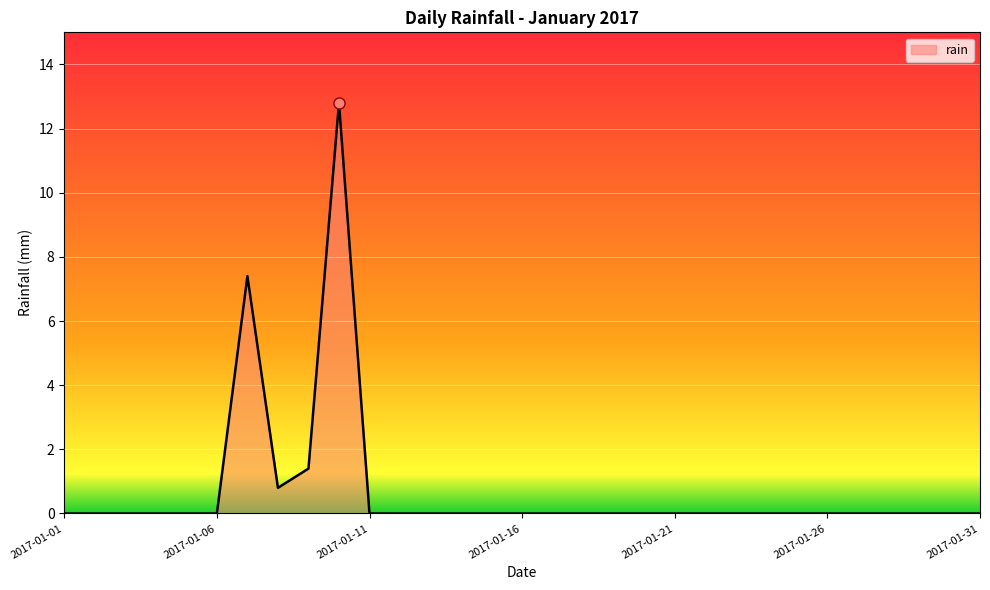

What is the difference between the maximum and minimum values?

12.8